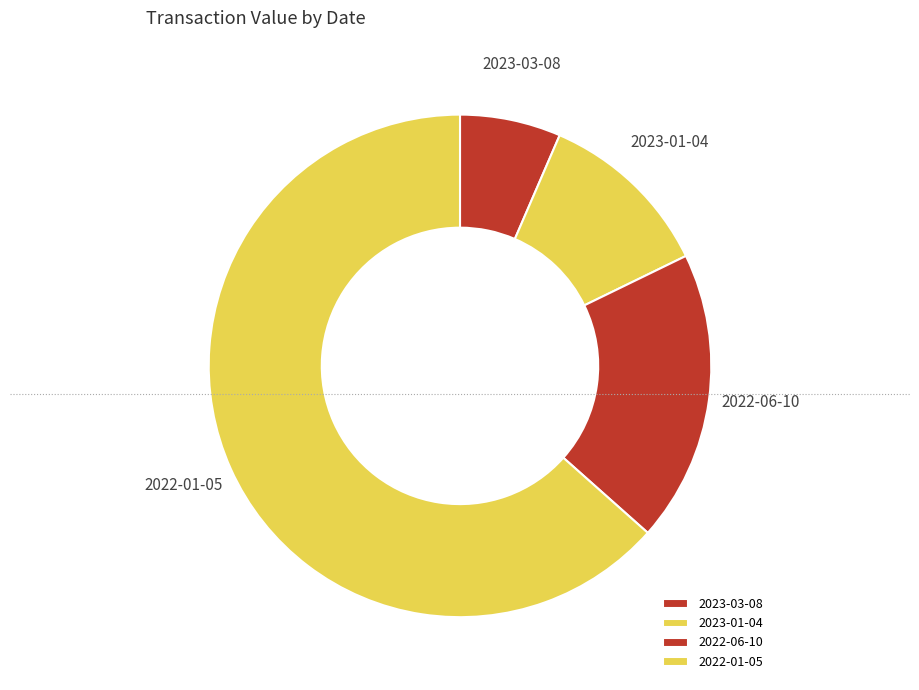

Rank the categories by value from lowest to highest.

2023-03-08, 2023-01-04, 2022-06-10, 2022-01-05